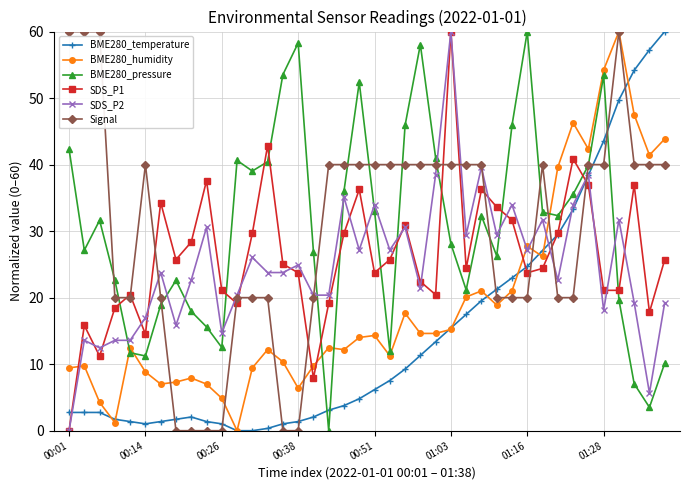

How many Signal values are between 20 and 40?

30